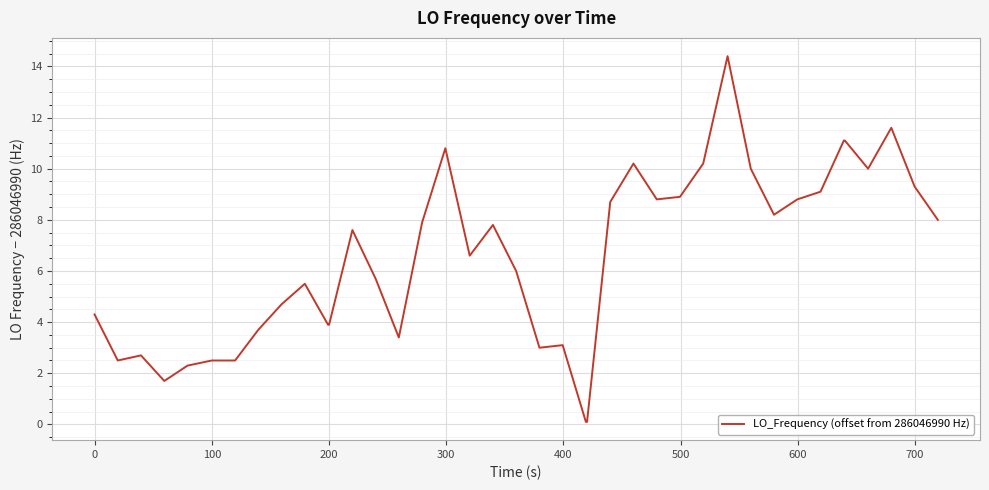

Does the chart have visible grid lines?

Yes